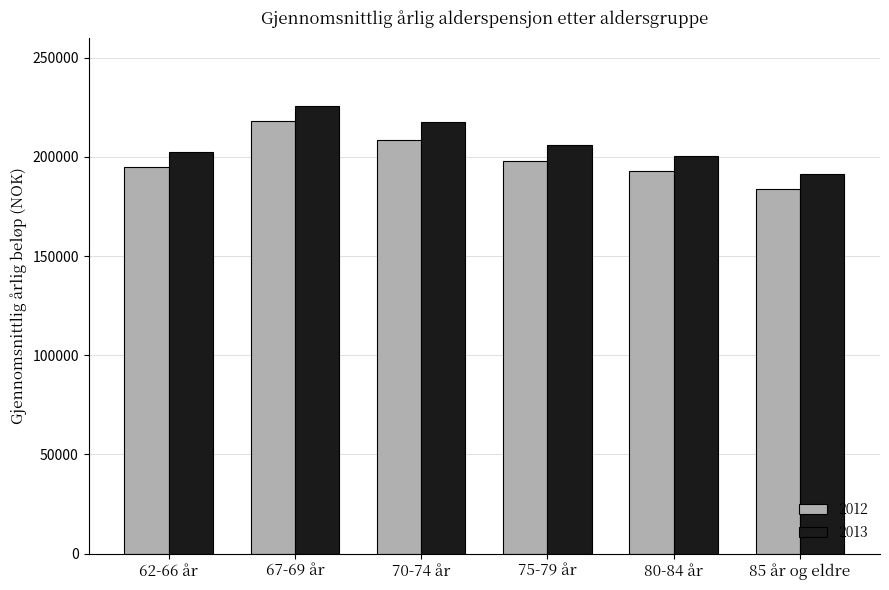

What value does the 2012 series have at 62-66 år?

195055.1